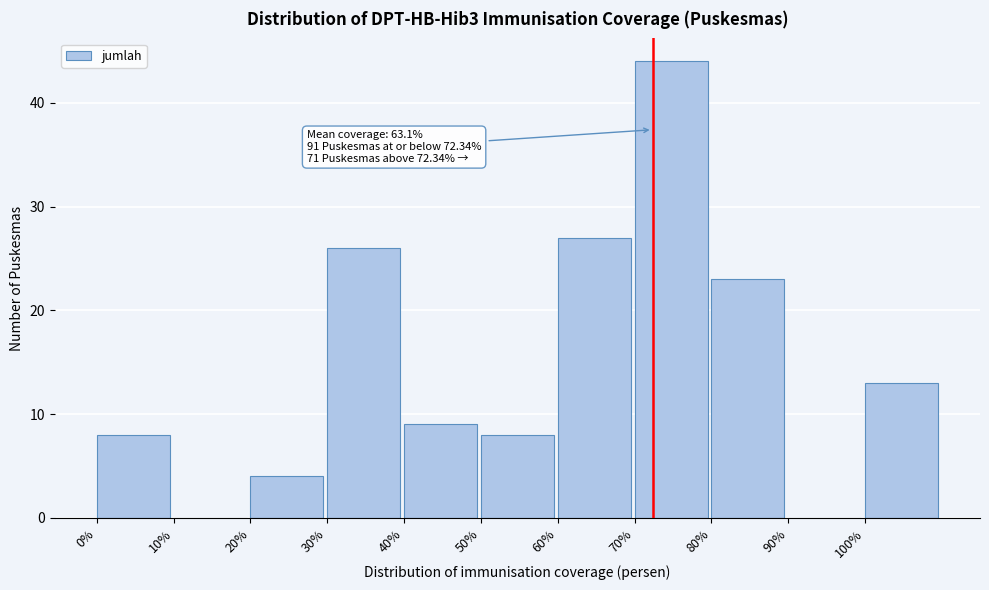

Over which range of the x-axis is the bar tallest?

70 to 80